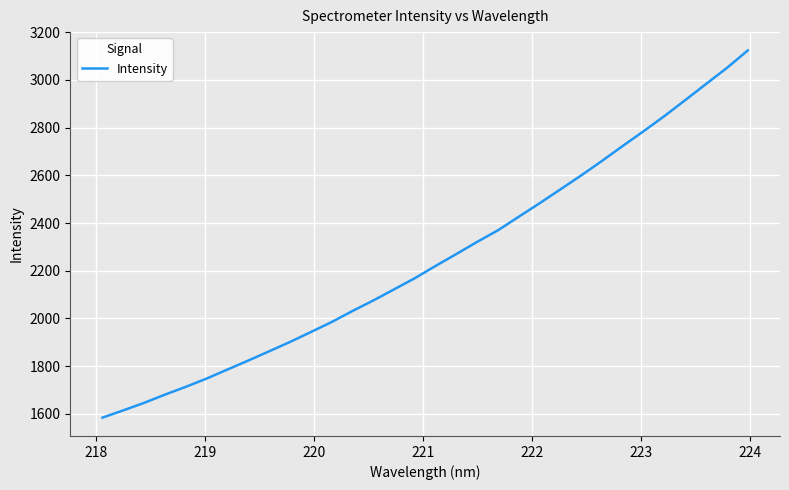

How many lines are shown in the chart?

1